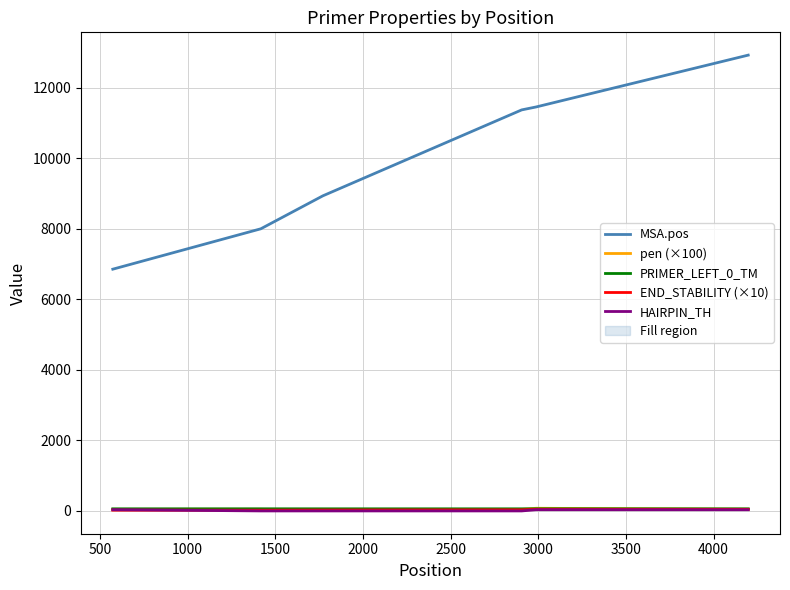

What is the maximum value shown in the chart?

12925.0